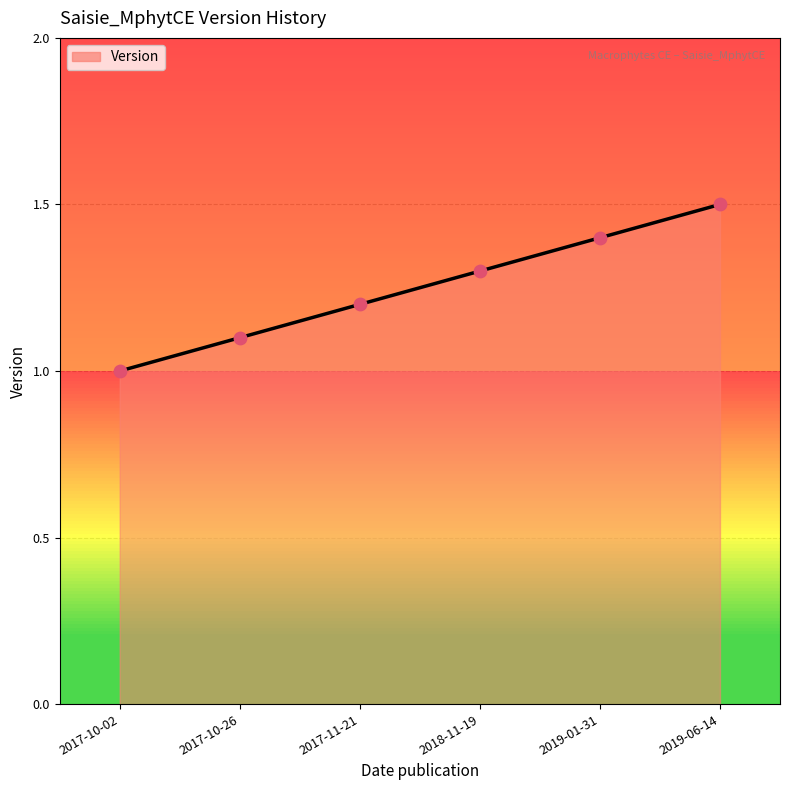

Approximately how many times larger is the value at 2017-10-02 compared to 2019-01-31?

0.7